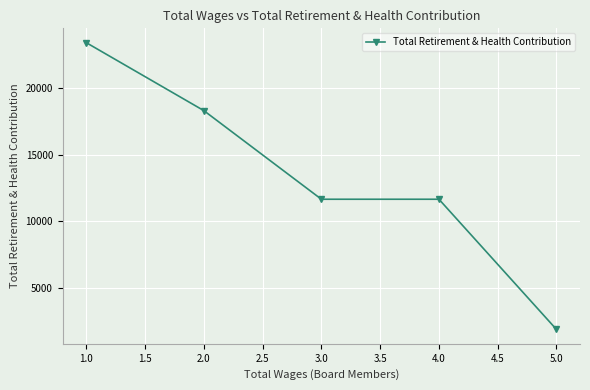

How many series are shown in this chart?

1